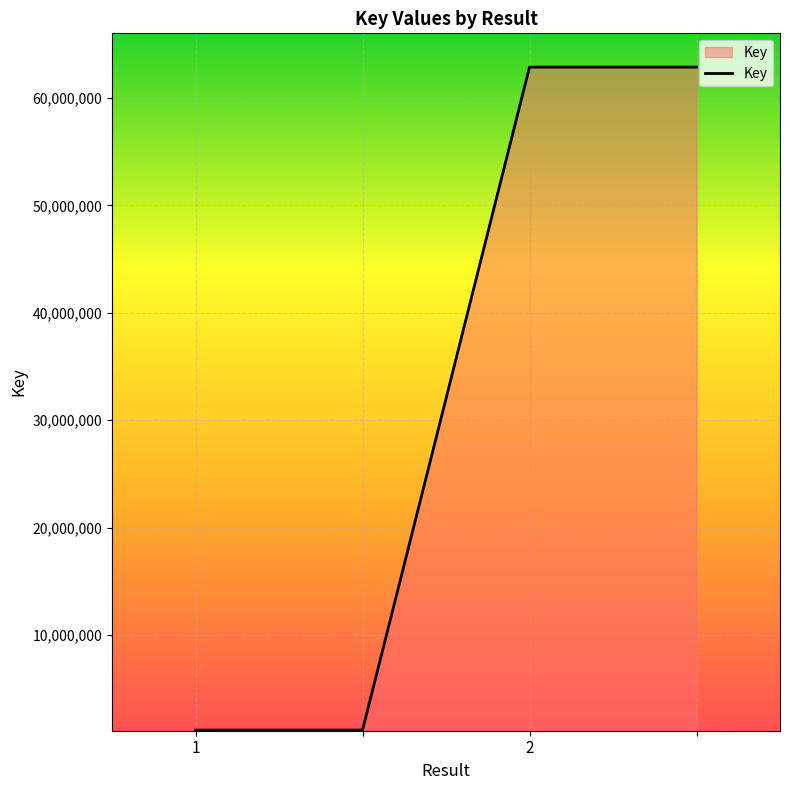

What is the difference between the maximum and minimum values?

61725912